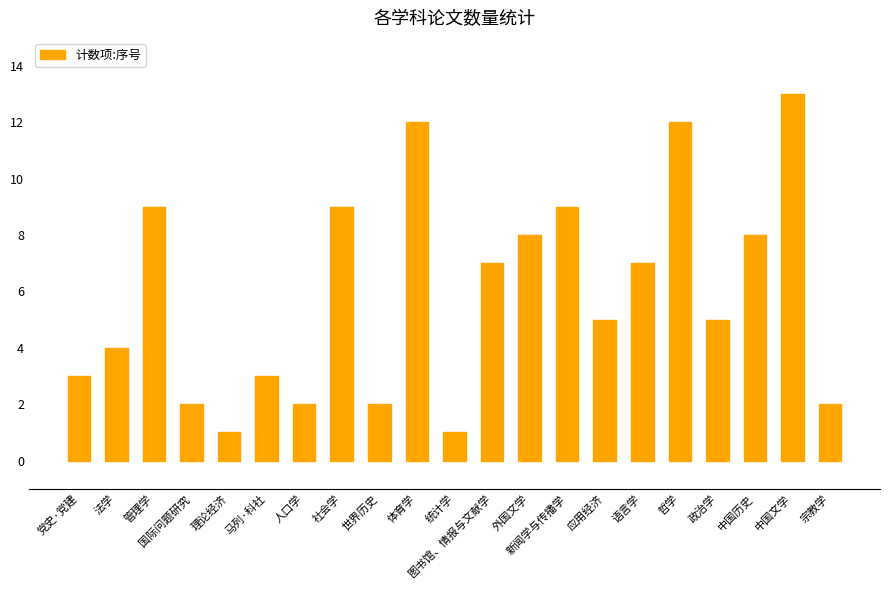

What is the value of the 14th bar from the left?

9